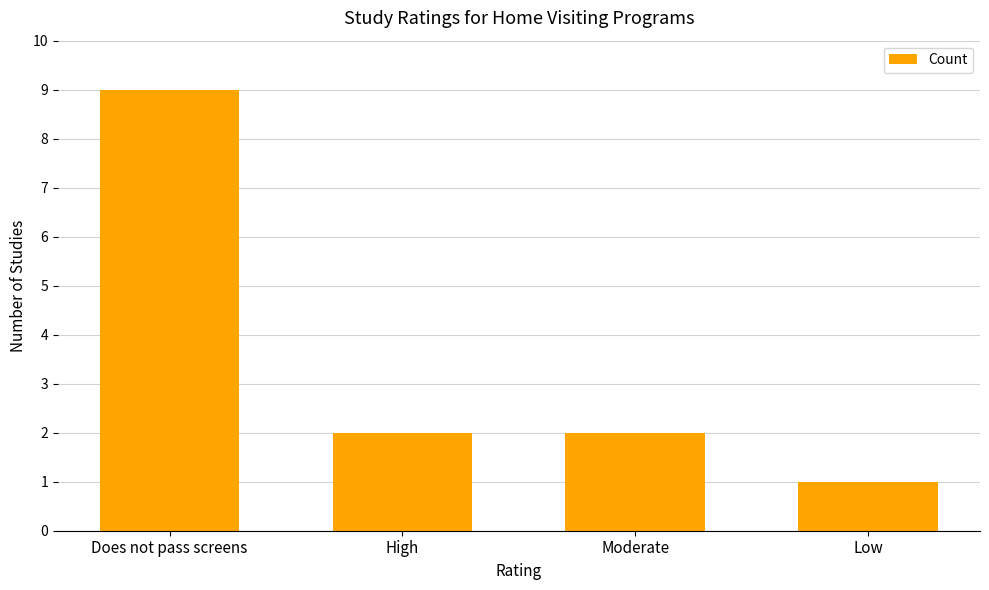

At which category does the chart reach its peak across all series?

Does not pass screens